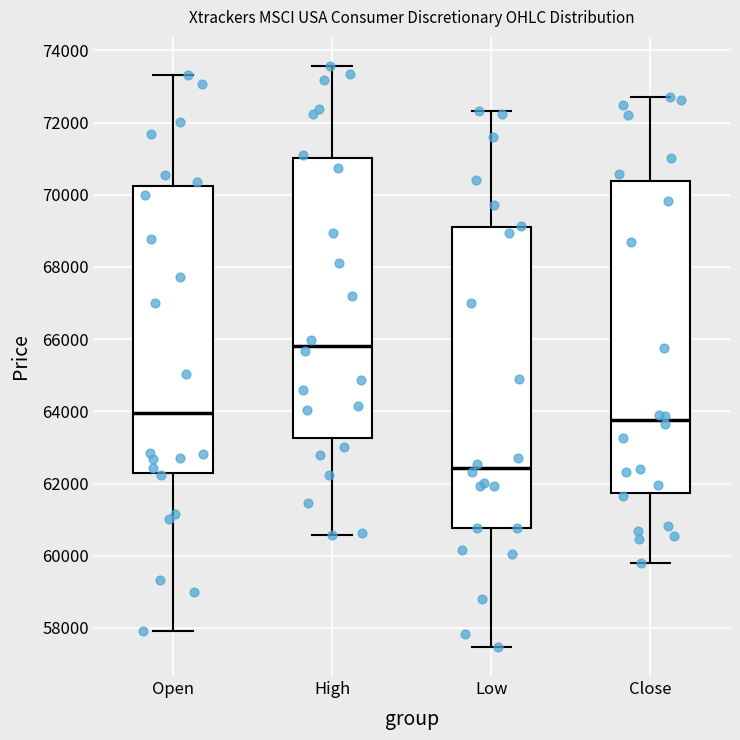

Comparing the boxes themselves (not the whiskers), which one is the tallest?

Close